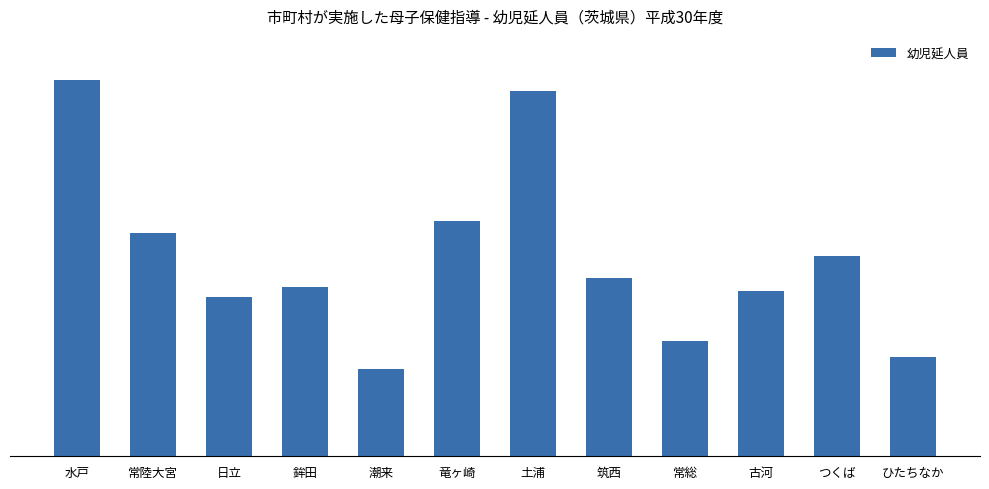

Does the chart contain any negative values?

No